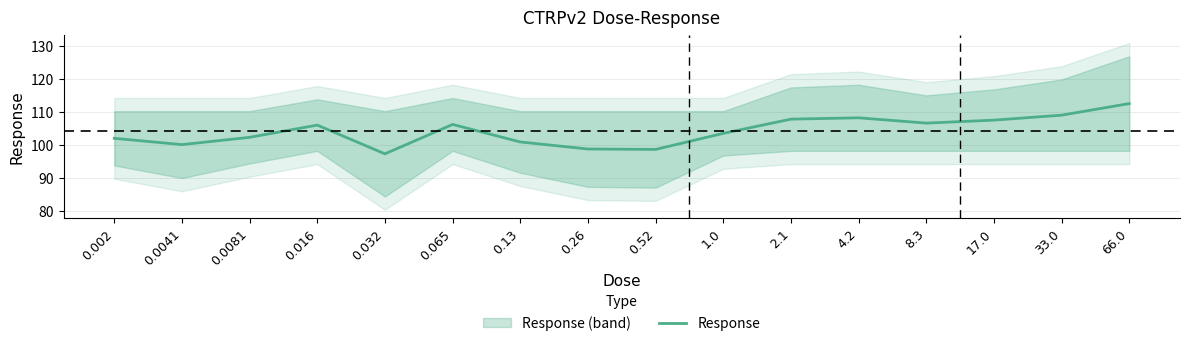

What is the average value?

104.3